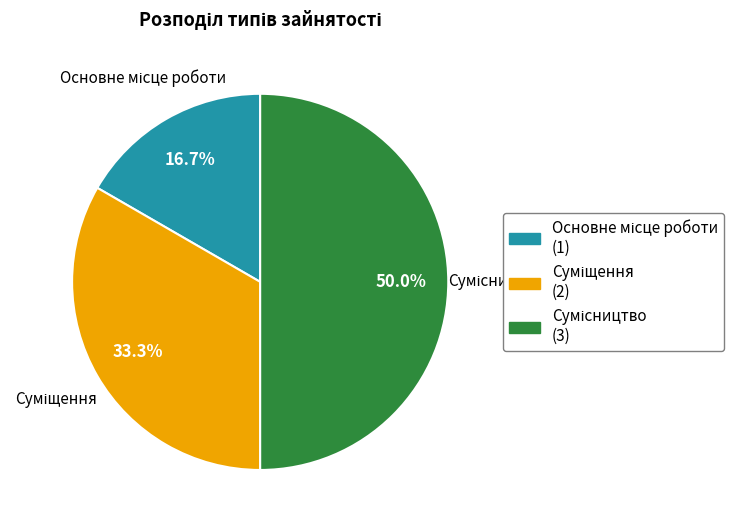

Between Сумісництво and Основне місце роботи, which is larger?

Сумісництво